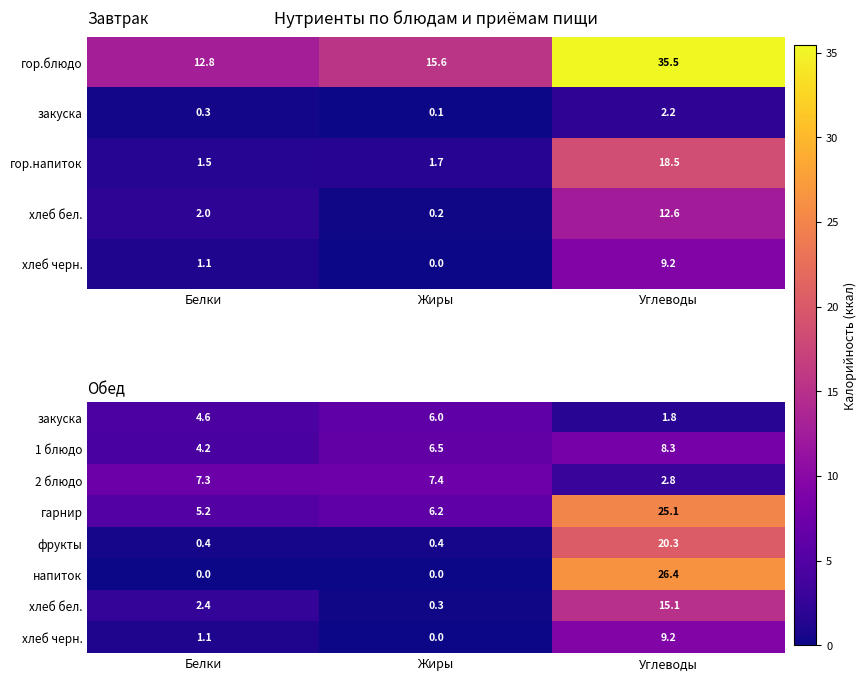

The value of напиток at Белки is 0.0. True or false?

True